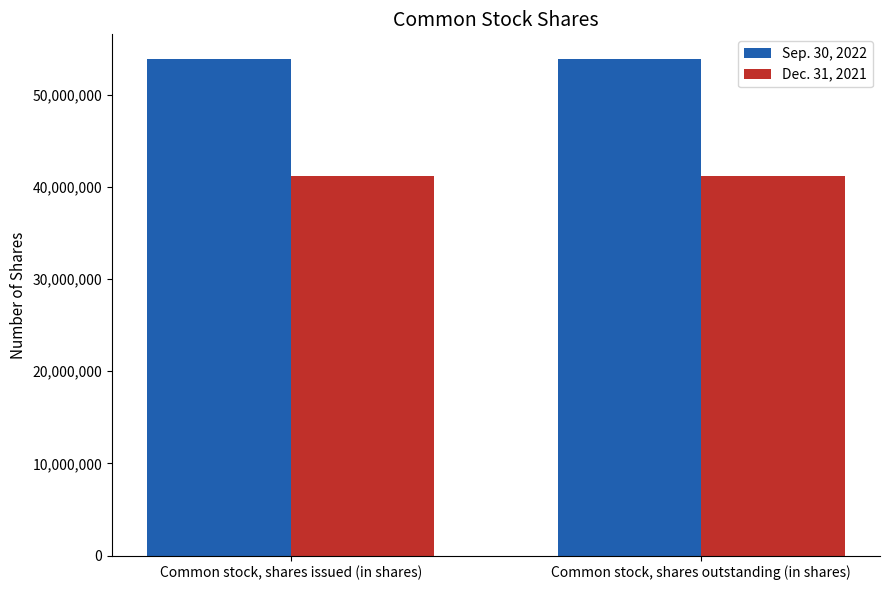

True or false: Sep. 30, 2022 has a value of 92868296 at Common stock, shares issued (in shares).

False